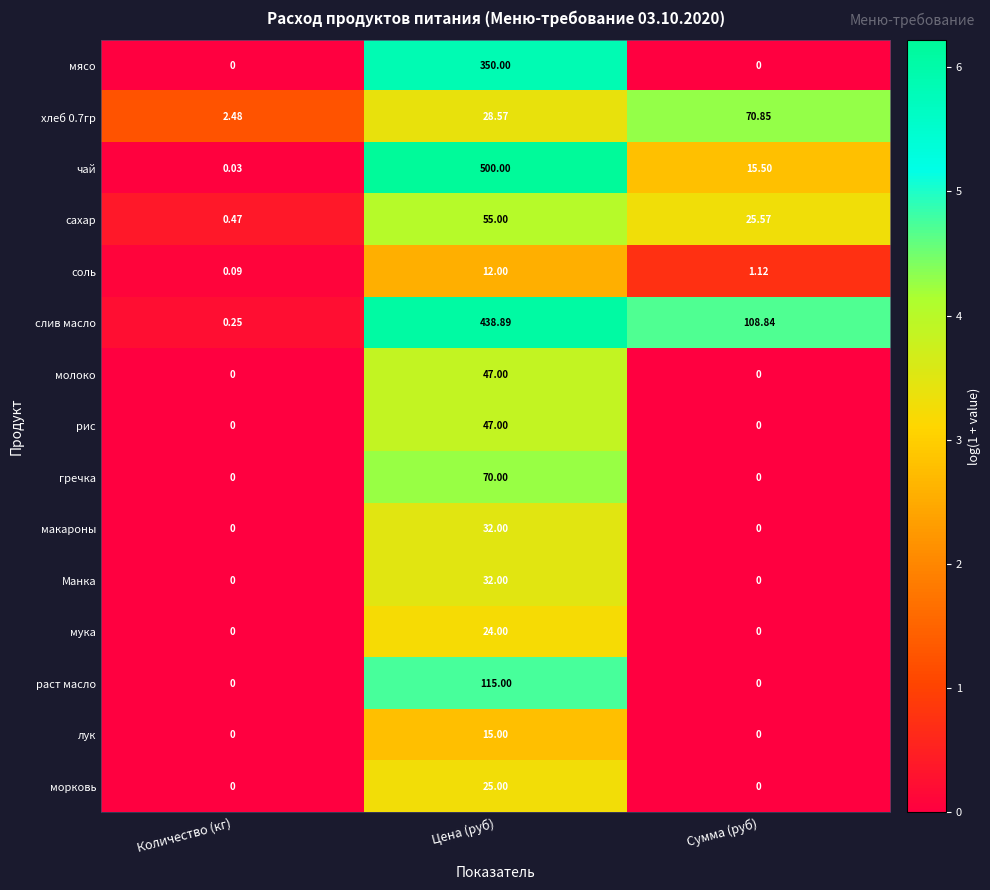

Which series has the widest spread of values?

чай